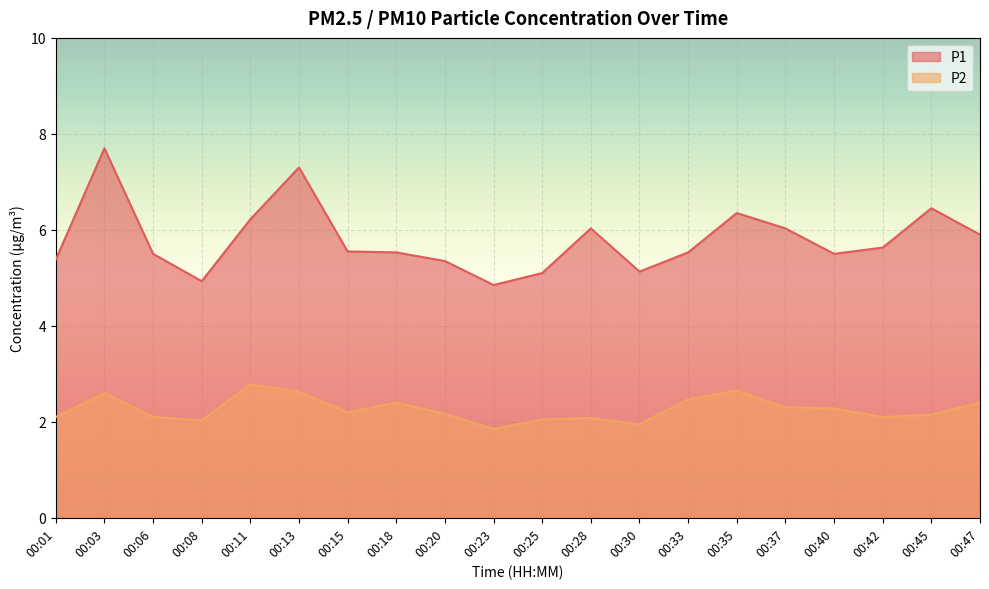

What is the average value of the P2 series?

2.3